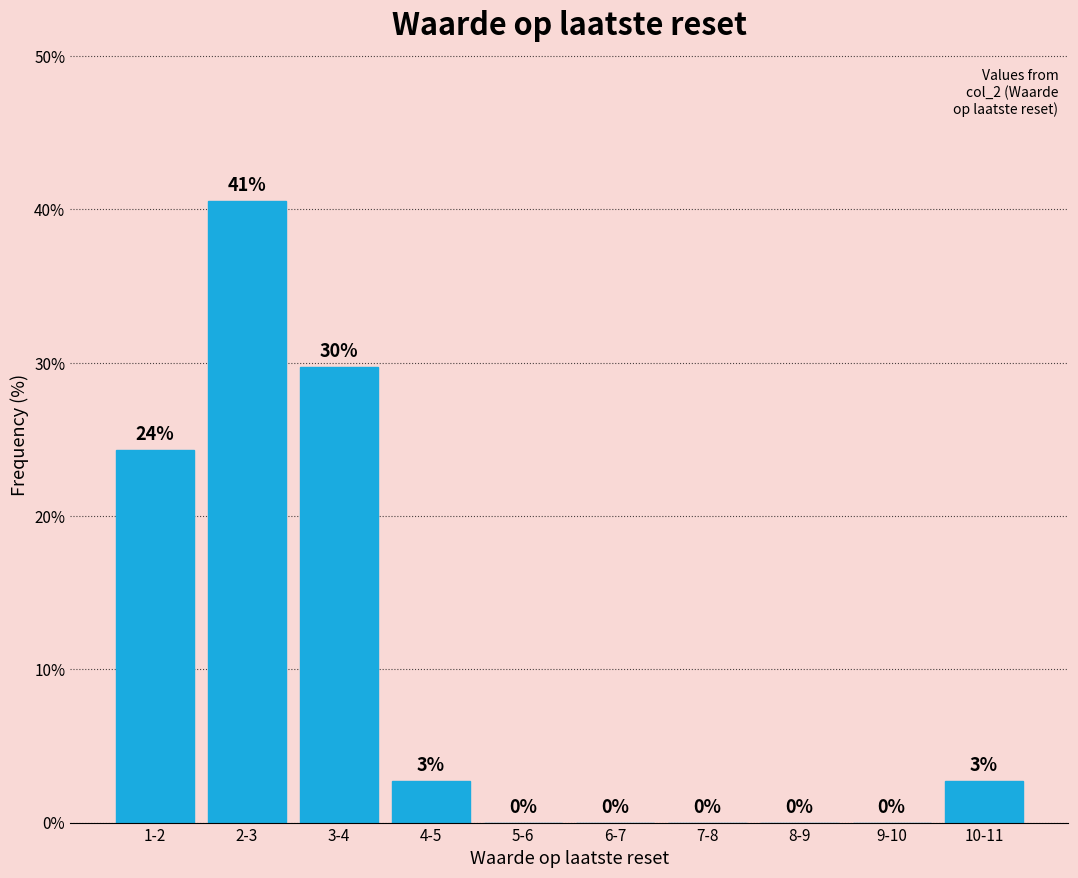

What value does the data have at 10-11?

2.7